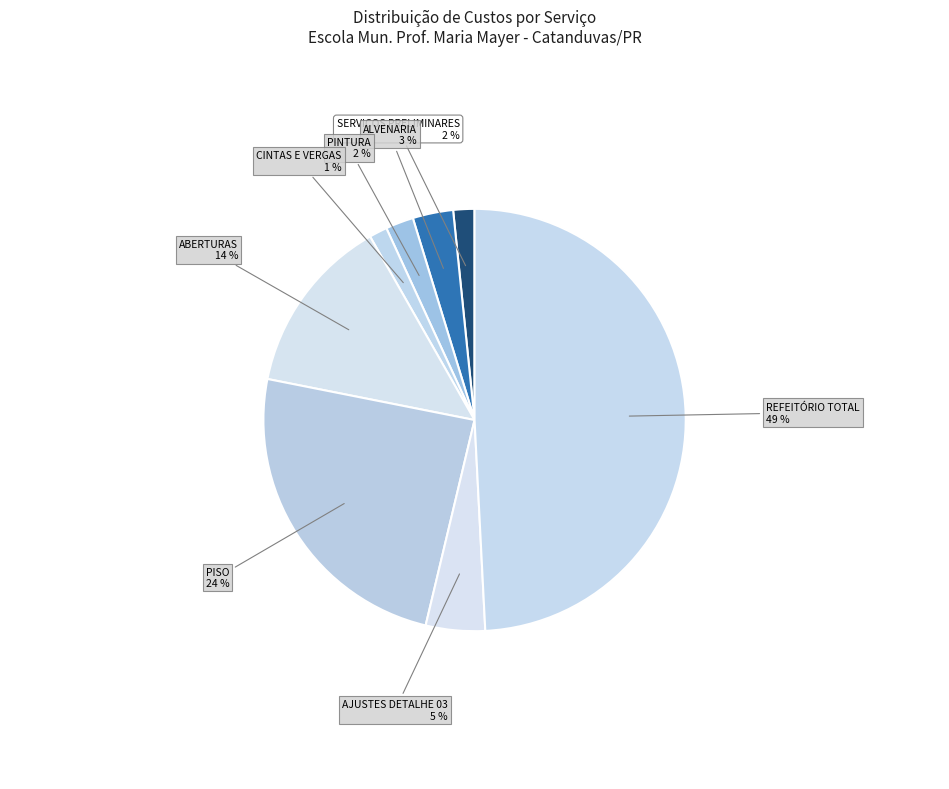

Does AJUSTES DETALHE 03 represent more than half of the total?

No